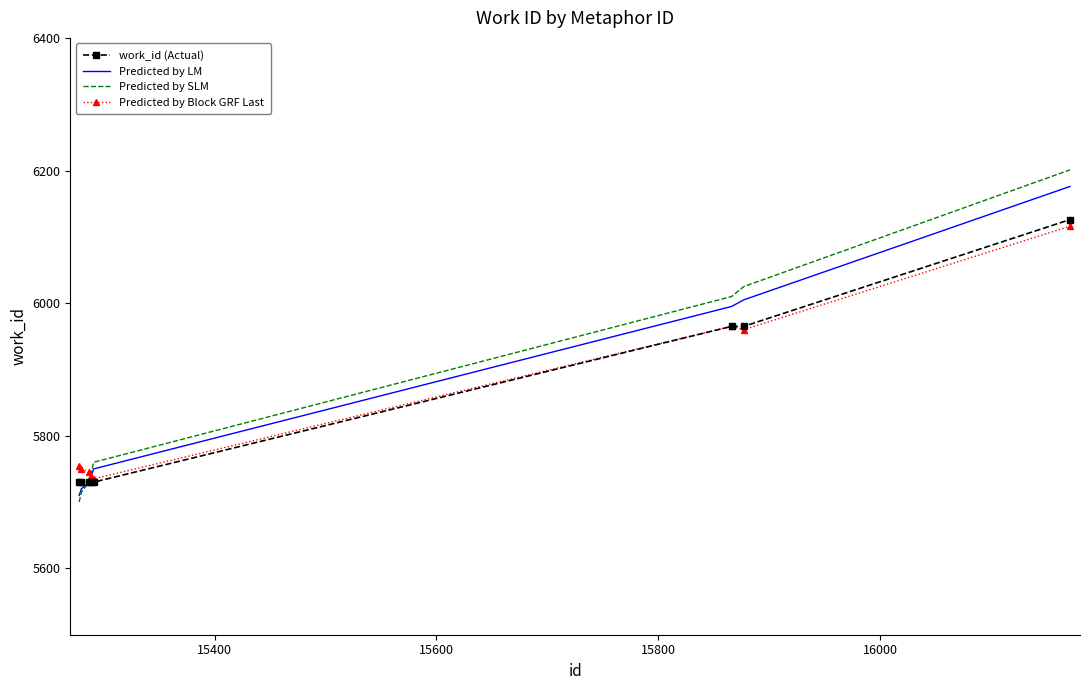

List the series in order of their overall mean, lowest first.

work_id (Actual), Predicted by Block GRF Last, Predicted by LM, Predicted by SLM